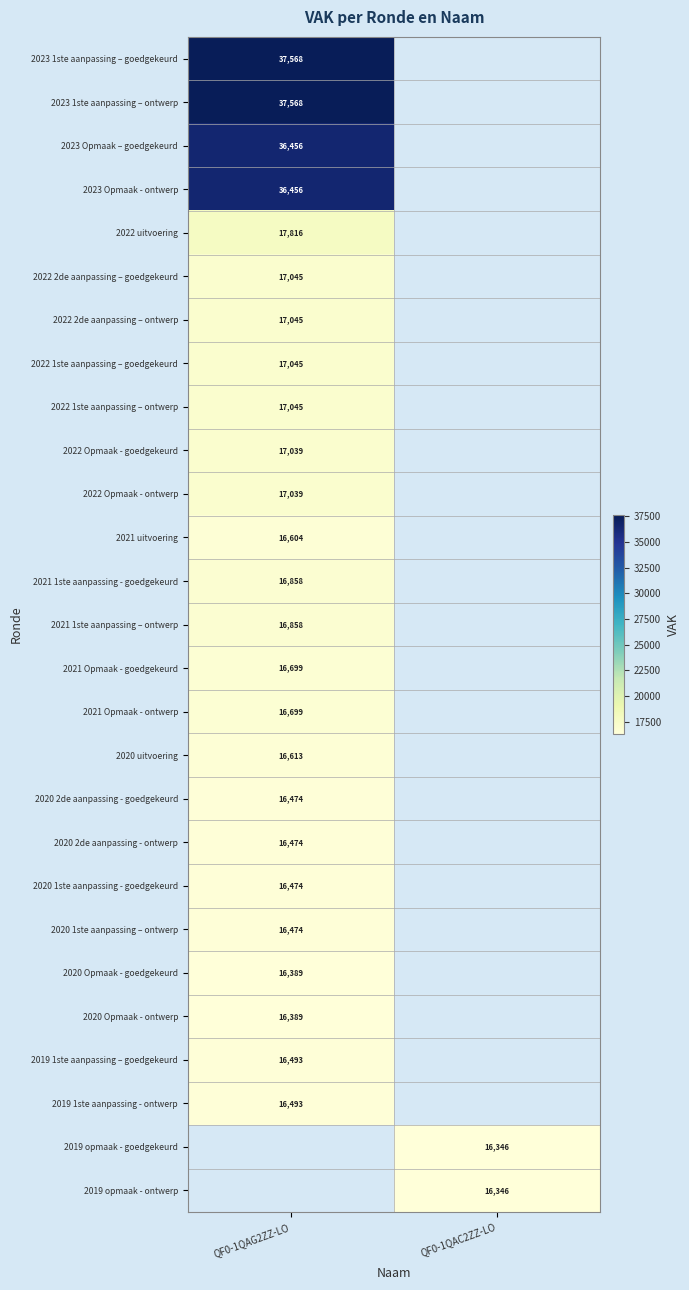

Is the value of 2023 Opmaak – goedgekeurd at QF0-1QAG2ZZ-LO greater than the value of 2020 Opmaak - ontwerp at QF0-1QAG2ZZ-LO?

Yes